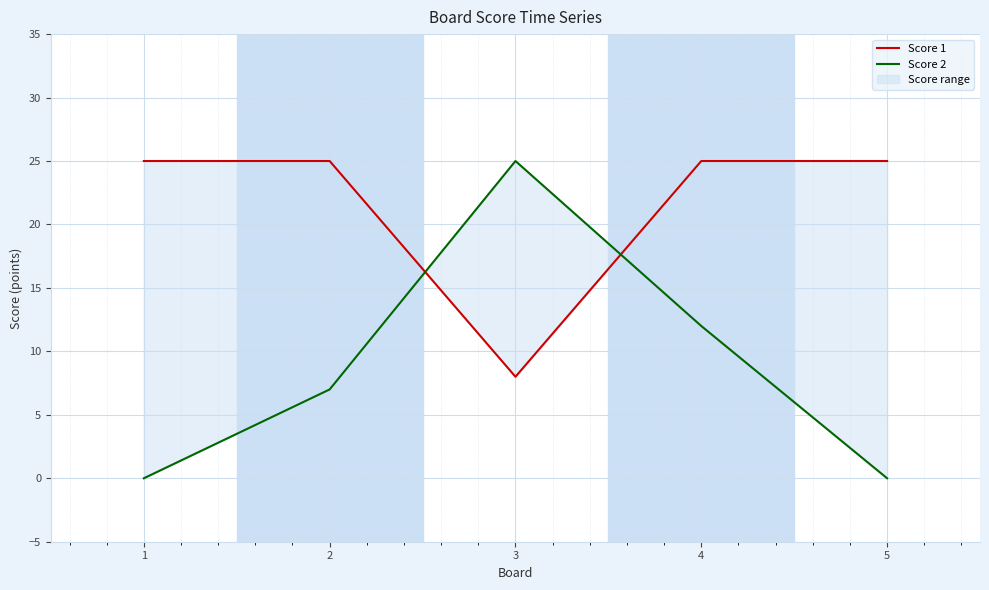

Between 2 and 5, which series saw the biggest shift?

Score 2